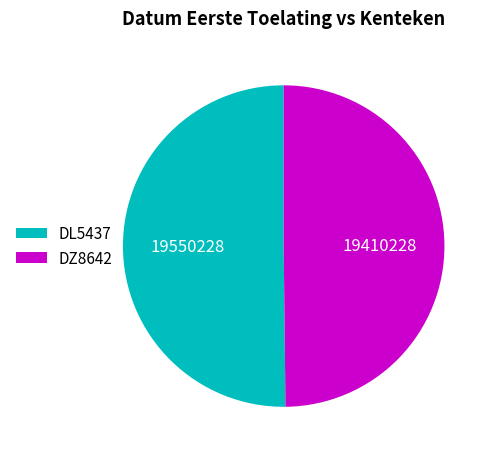

The DL5437 slice represents 44% of the pie. True or false?

False